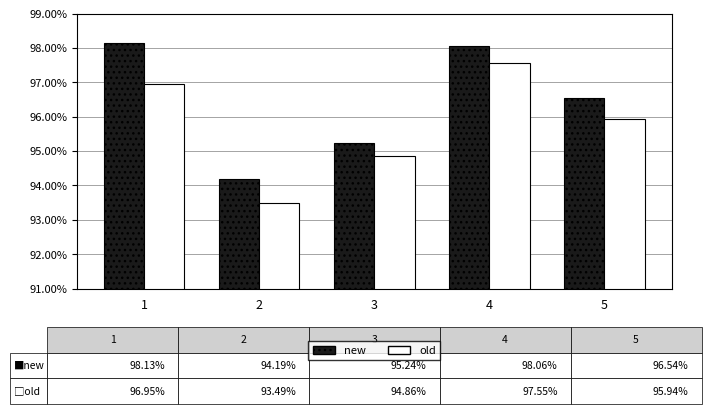

The value of new at 4 is 165.1. True or false?

False